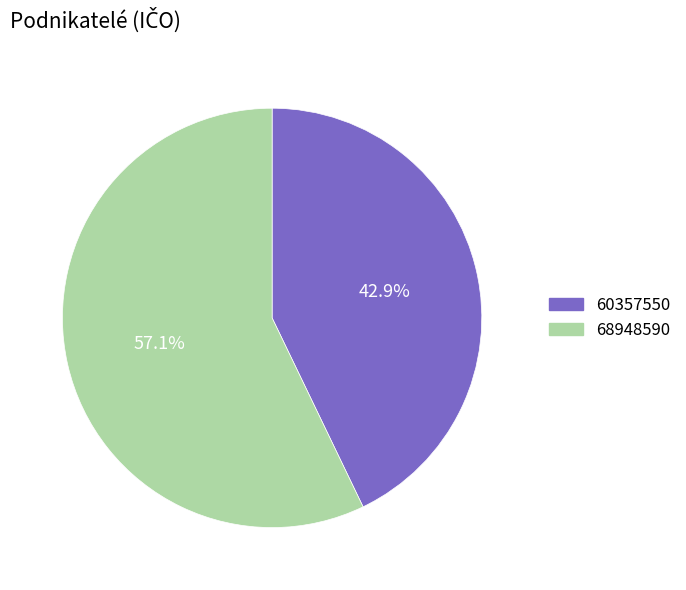

What percentage do 60357550 and 68948590 together represent?

100.0%